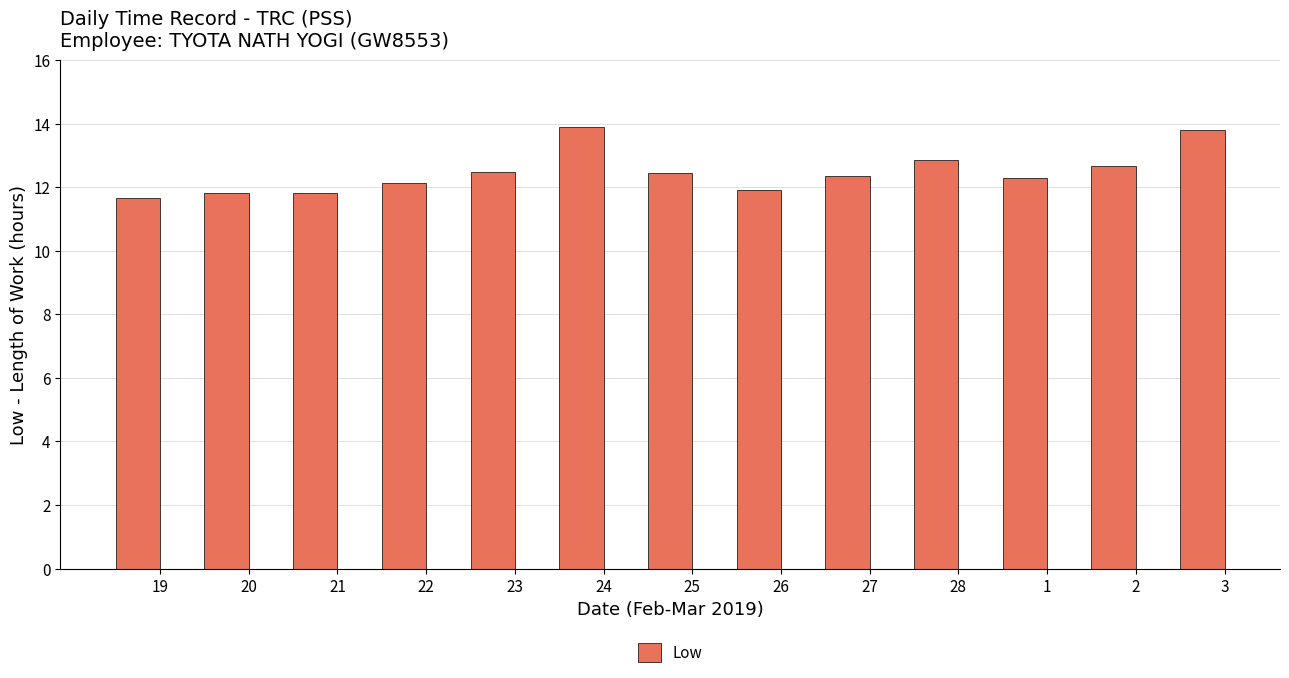

Approximately how many times larger is the value at 21 compared to 23?

0.9